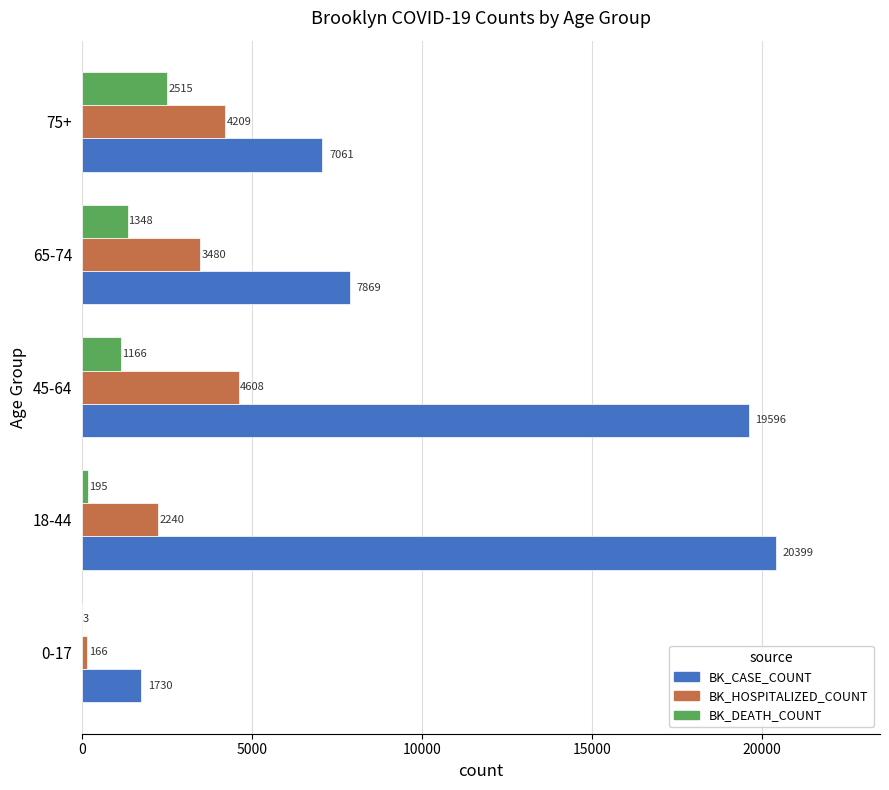

Is it true that BK_CASE_COUNT equals 11226 at 75+?

False